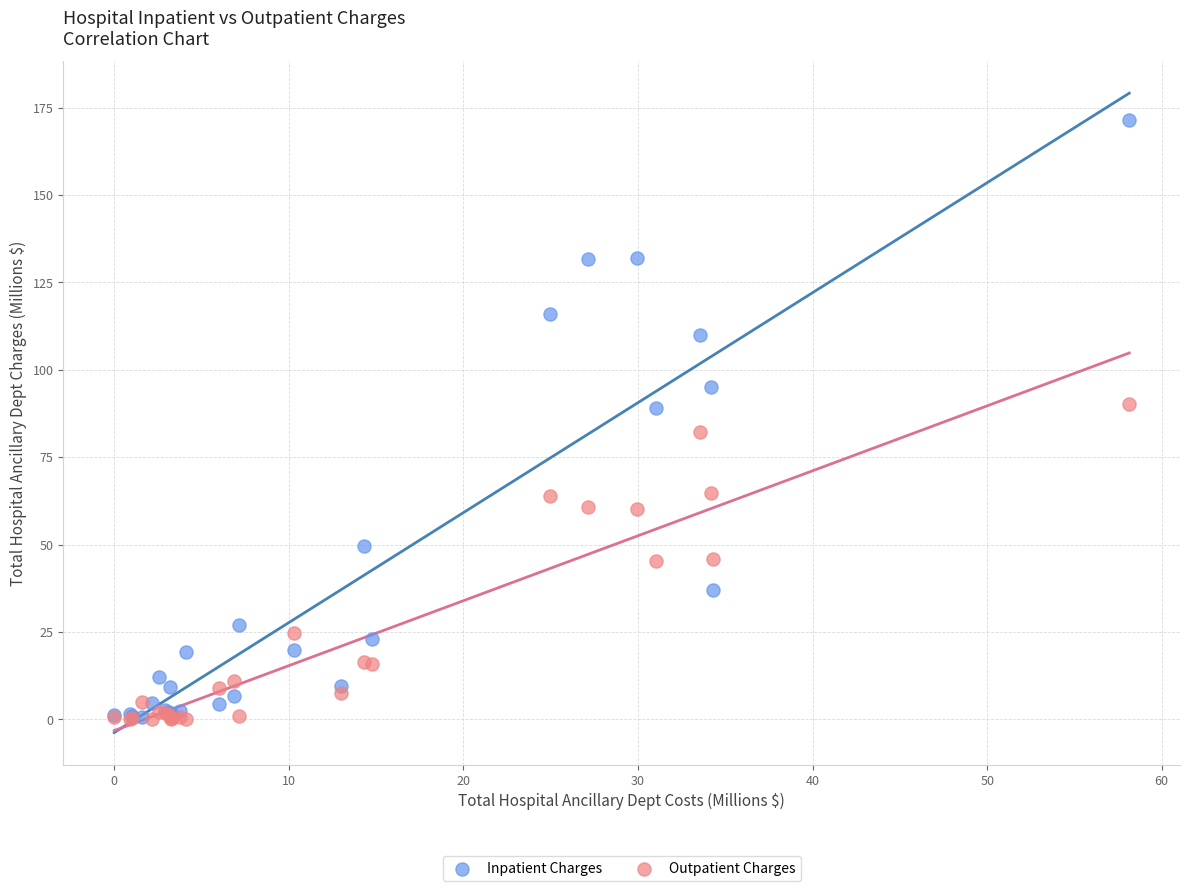

What are all the series names shown in the legend?

Inpatient Charges, Outpatient Charges